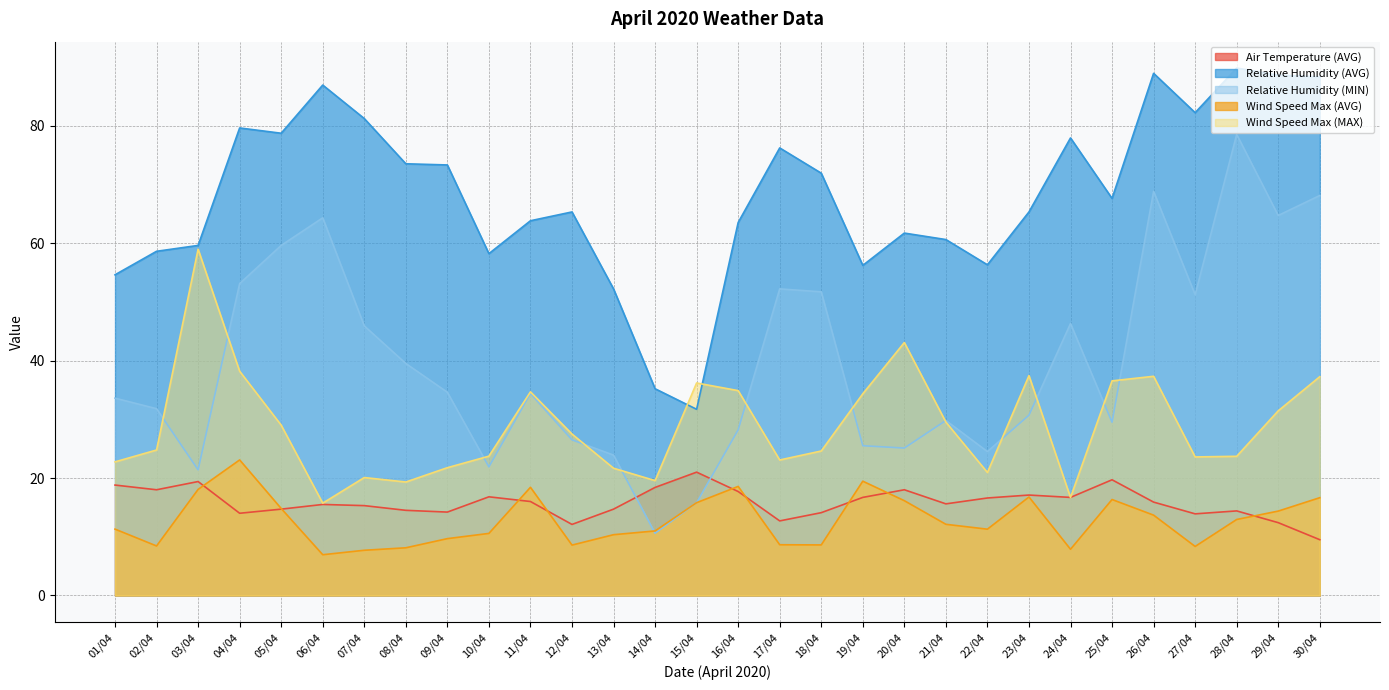

At which label does Relative Humidity (MIN) reach its minimum?

14/04